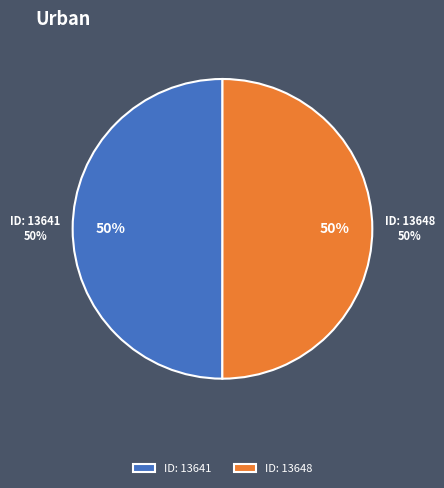

True or false: 2009-09-14 19:38:53 UTC accounts for 50% of the total.

True